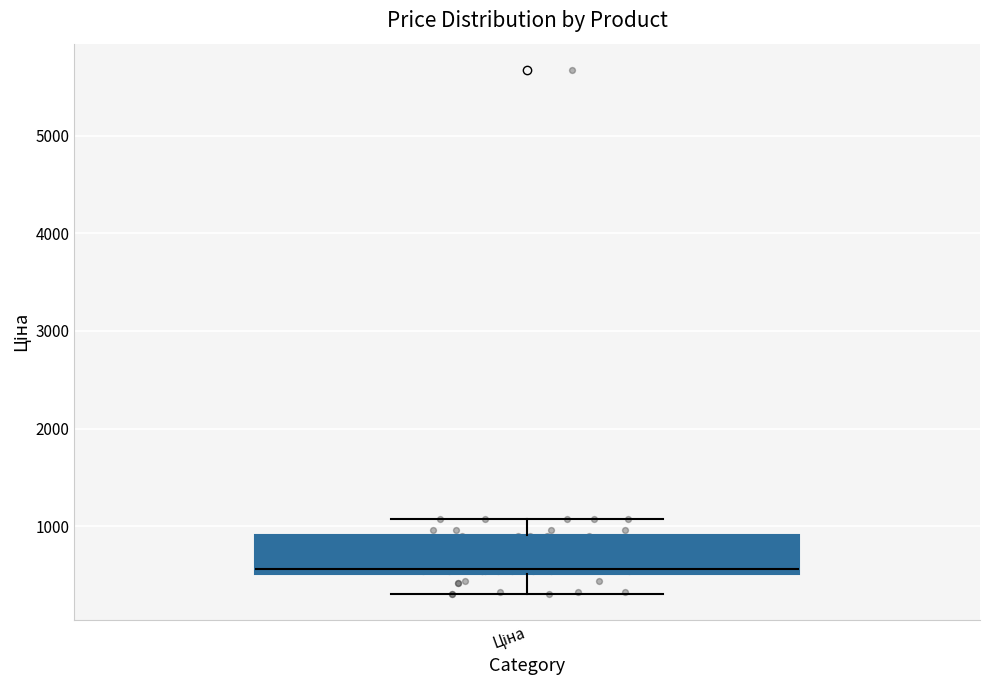

Read this box plot against the y-axis: the position of the median line, the range covered by the box, and the ends of both whiskers. The values are not printed on the chart, so give them approximately, as read against the axis.

median 600, box 500 to 900, whiskers 300 to 1100